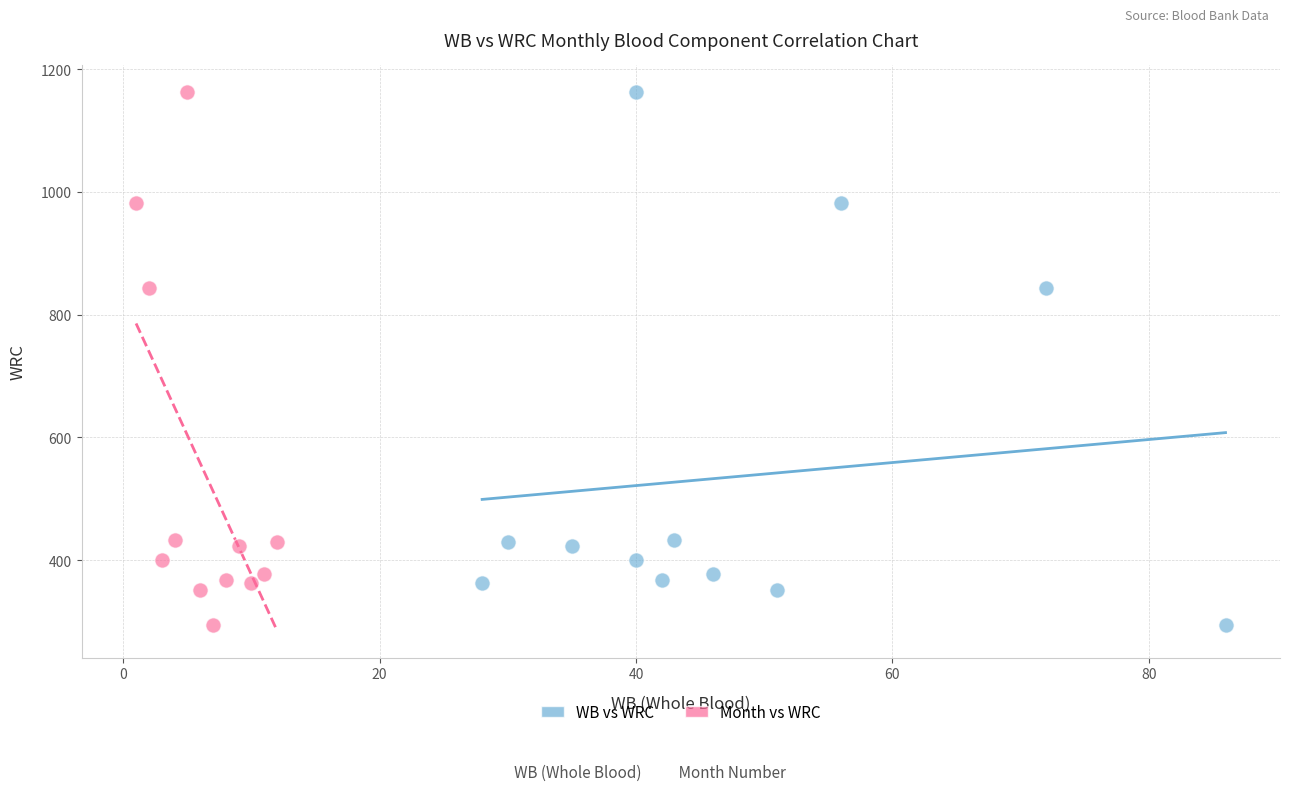

What are all the series names shown in the legend?

WB vs WRC, Month vs WRC